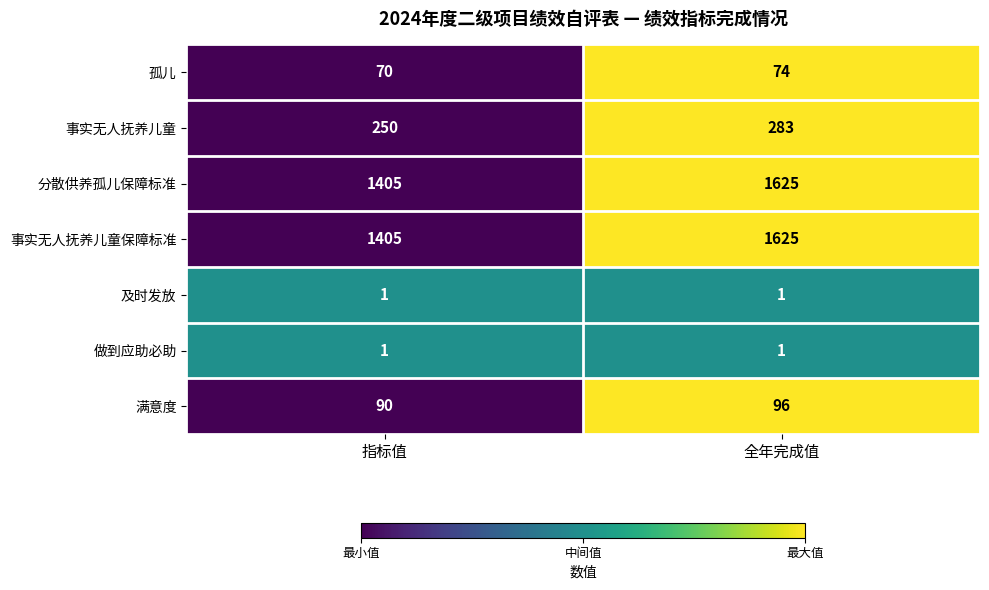

What is the approximate value of 事实无人抚养儿童保障标准 at 指标值, to the nearest 5?

1405